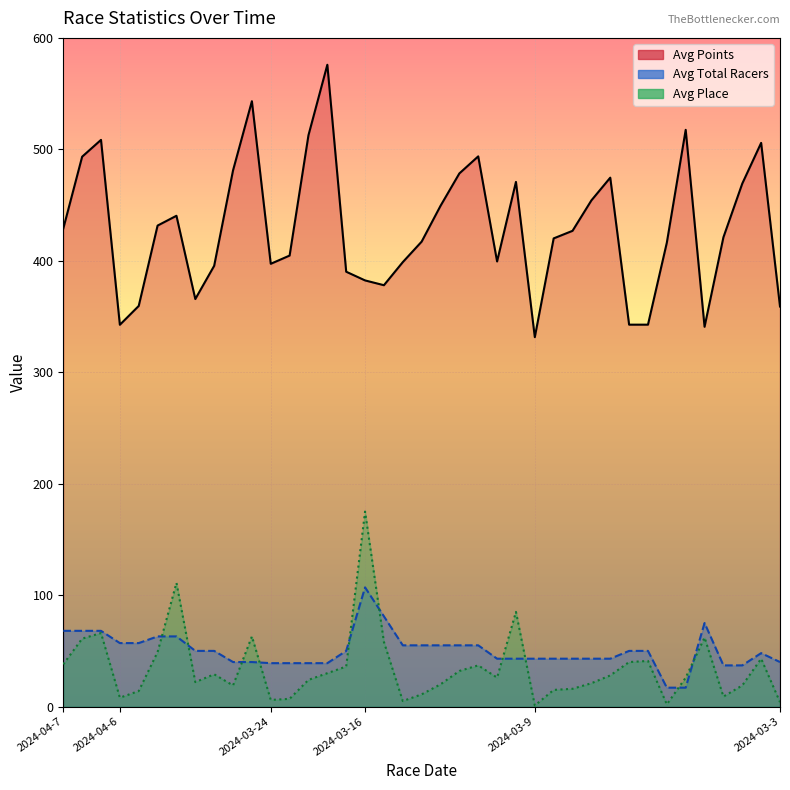

At how many categories does at least one series exceed 502?

6